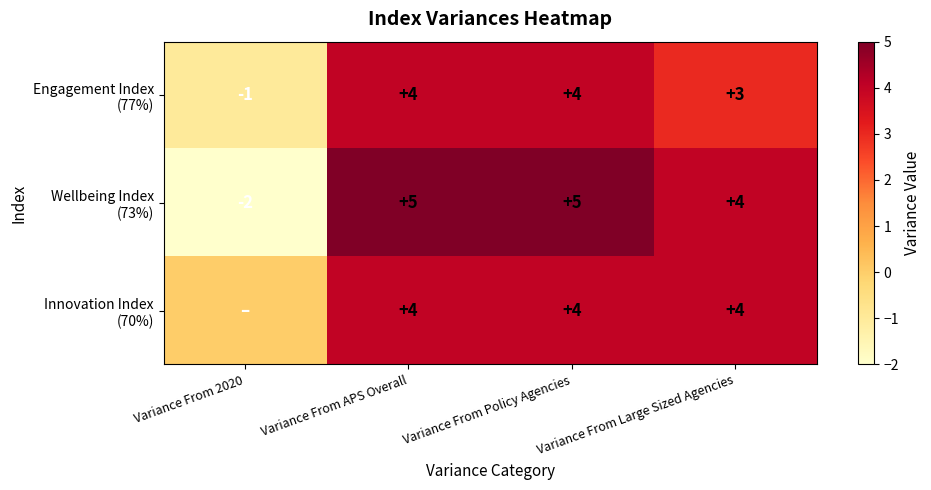

Between Variance From Large Sized Agencies and Variance From Policy Agencies, which is larger?

Variance From Policy Agencies